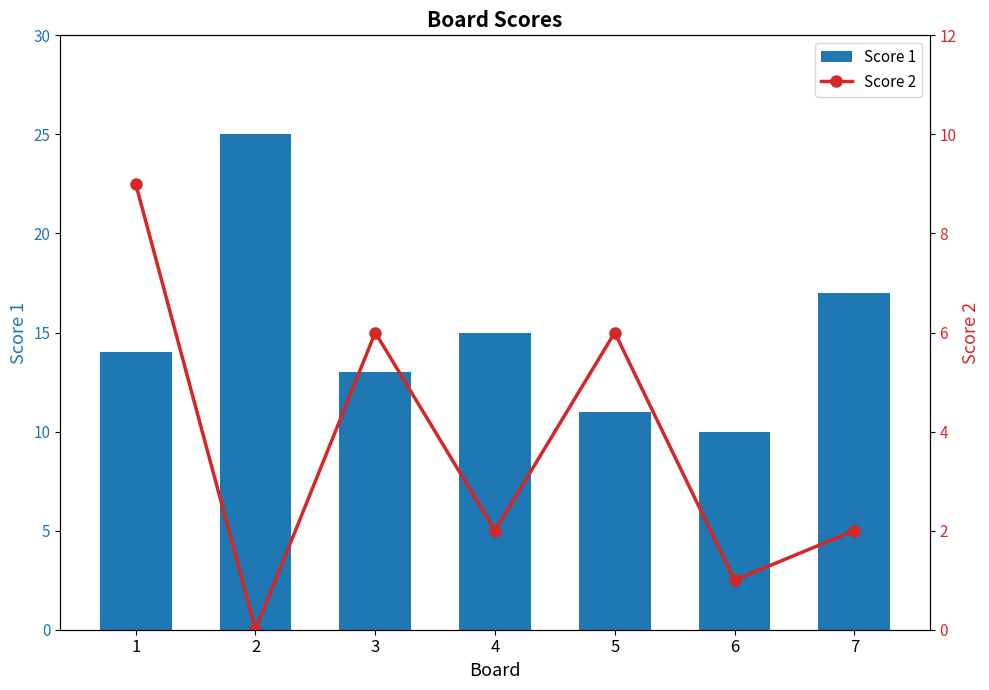

Is it true that Score 1 equals 14 at 1?

True